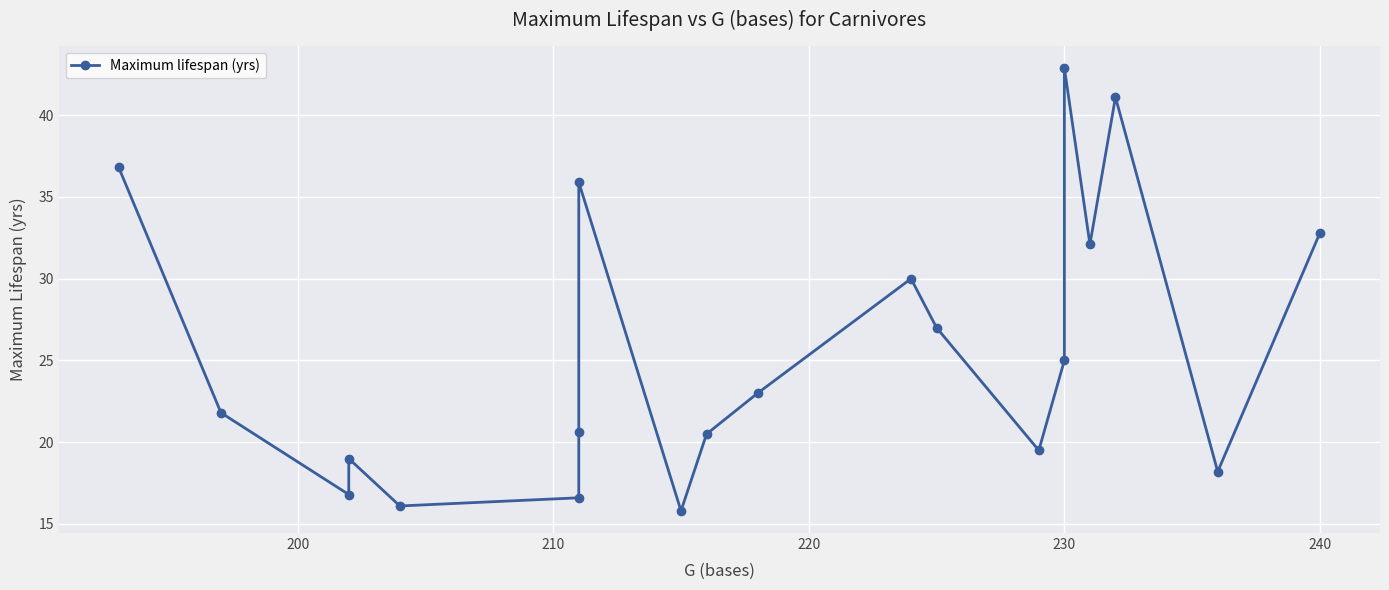

How many data points does each series have?

20